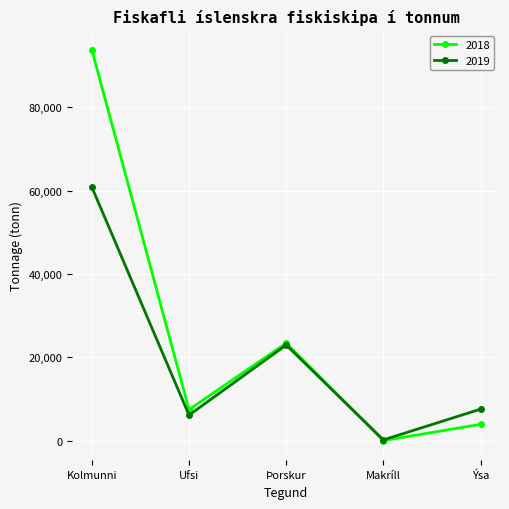

Which series changed the most between Makríll and Ýsa?

2019